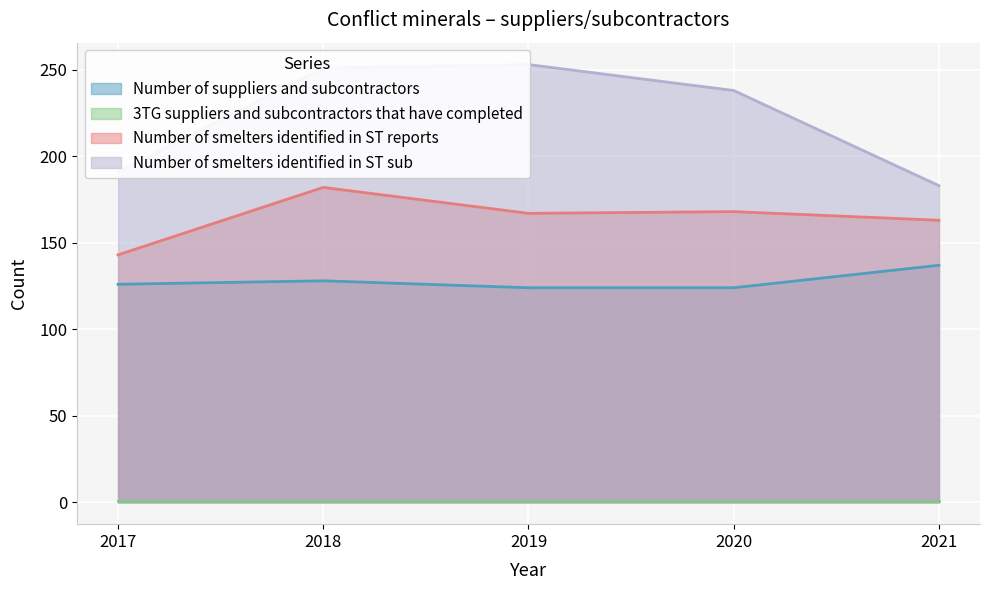

The value of Number of smelters identified in ST reports at 2019 is 167. True or false?

True